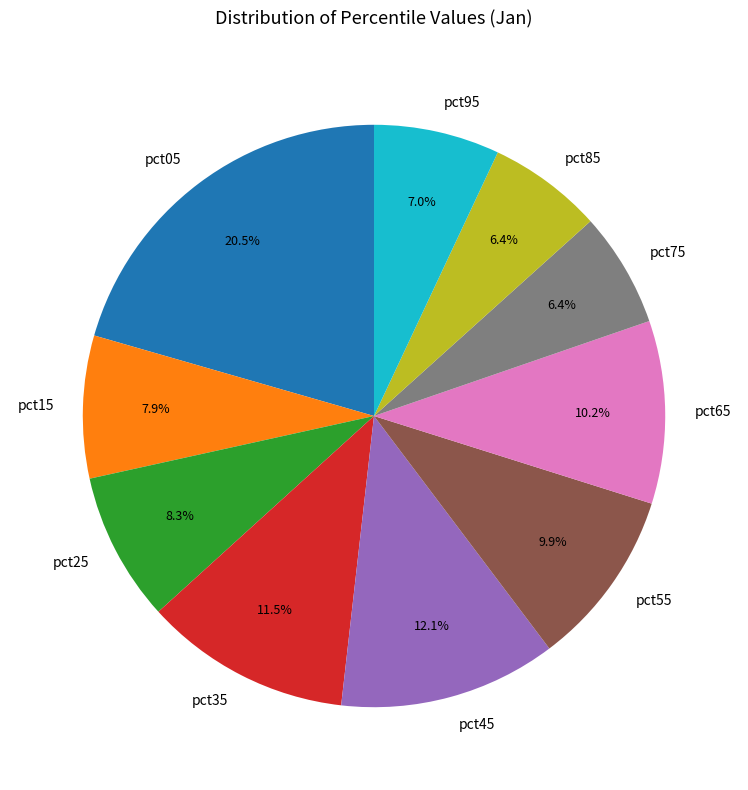

How many segments does this pie chart have?

10